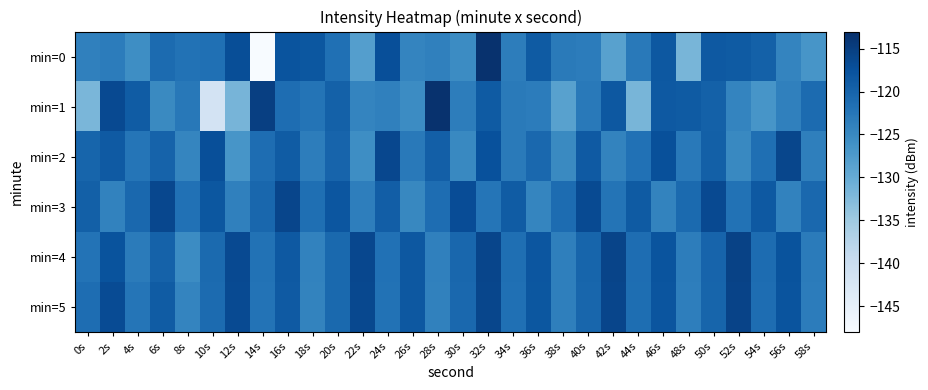

Reading right to left, extract all data points from this chart.

min=0: 58s=-126.7	56s=-124.4	54s=-119.6	52s=-118.9	50s=-118.6	48s=-131.7	46s=-118.4	44s=-122.9	42s=-128.5	40s=-123.3	38s=-123.0	36s=-118.8	34s=-123.4	32s=-113.3	30s=-125.4	28s=-123.9	26s=-124.5	24s=-117.2	22s=-128.0	20s=-121.6	18s=-118.2	16s=-117.8	14s=-147.9	12s=-117.0	10s=-121.6	8s=-121.9	6s=-121.0	4s=-125.7	2s=-123.4	0s=-123.9
min=1: 58s=-121.0	56s=-123.9	54s=-126.7	52s=-124.4	50s=-119.6	48s=-118.9	46s=-118.6	44s=-131.7	42s=-118.4	40s=-122.9	38s=-128.5	36s=-123.3	34s=-123.0	32s=-118.8	30s=-123.4	28s=-113.3	26s=-125.4	24s=-123.9	22s=-124.4	20s=-119.6	18s=-122.2	16s=-121.3	14s=-115.1	12s=-131.5	10s=-141.6	8s=-122.7	6s=-125.1	4s=-118.9	2s=-116.4	0s=-131.9
min=2: 58s=-123.7	56s=-116.1	54s=-121.6	52s=-125.0	50s=-119.5	48s=-122.9	46s=-117.3	44s=-121.8	42s=-124.2	40s=-118.7	38s=-125.1	36s=-120.6	34s=-123.0	32s=-117.5	30s=-124.9	28s=-119.3	26s=-122.9	24s=-116.2	22s=-125.7	20s=-120.0	18s=-123.5	16s=-118.9	14s=-121.2	12s=-126.8	10s=-117.1	8s=-124.6	6s=-119.9	4s=-122.3	2s=-118.7	0s=-120.1
min=3: 58s=-120.7	56s=-124.1	54s=-118.5	52s=-122.0	50s=-116.4	48s=-120.9	46s=-124.3	44s=-118.8	42s=-122.2	40s=-116.7	38s=-121.1	36s=-124.5	34s=-119.0	32s=-122.4	30s=-116.9	28s=-121.3	26s=-124.8	24s=-119.2	22s=-123.7	20s=-118.1	18s=-121.5	16s=-116.0	14s=-120.4	12s=-123.9	10s=-118.3	8s=-121.8	6s=-116.2	4s=-120.7	2s=-124.1	0s=-119.5
min=4: 58s=-123.2	56s=-117.7	54s=-121.1	52s=-115.6	50s=-120.0	48s=-123.4	46s=-117.9	44s=-121.3	42s=-115.8	40s=-120.2	38s=-123.7	36s=-118.1	34s=-121.6	32s=-116.0	30s=-120.4	28s=-123.9	26s=-118.3	24s=-121.8	22s=-116.2	20s=-120.7	18s=-124.1	16s=-118.6	14s=-122.0	12s=-116.4	10s=-120.9	8s=-125.3	6s=-119.8	4s=-123.2	2s=-117.7	0s=-122.1
min=5: 58s=-123.3	56s=-117.8	54s=-121.2	52s=-115.7	50s=-120.1	48s=-123.6	46s=-118.0	44s=-121.5	42s=-115.9	40s=-120.3	38s=-123.8	36s=-118.2	34s=-121.7	32s=-116.1	30s=-120.6	28s=-124.0	26s=-118.5	24s=-121.9	22s=-116.3	20s=-120.8	18s=-124.2	16s=-118.7	14s=-122.1	12s=-116.6	10s=-121.0	8s=-124.5	6s=-118.9	4s=-122.3	2s=-116.8	0s=-121.2